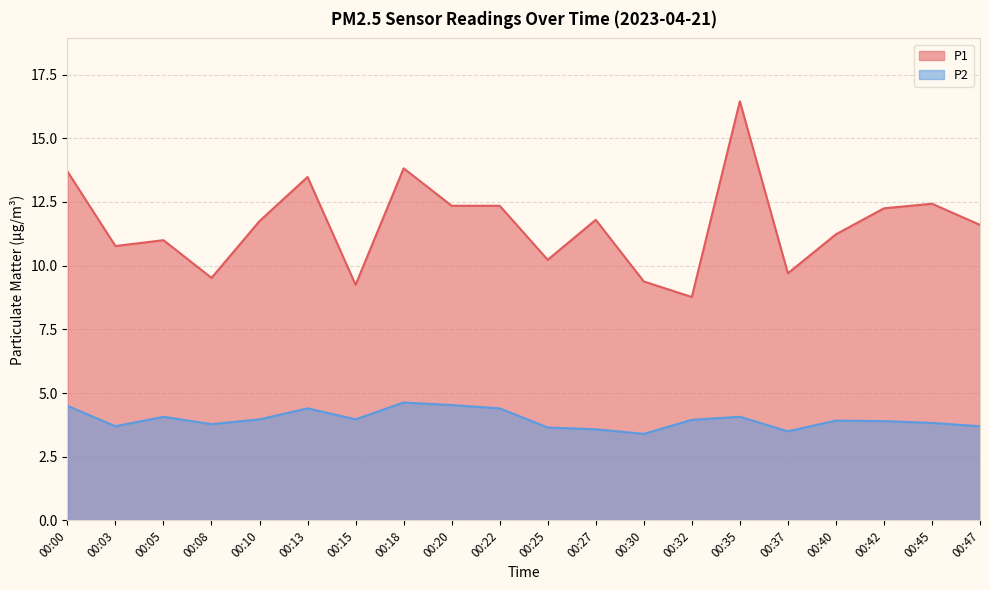

Reading right to left, what are all the values shown in this chart?

P1: 11.6	12.4	12.2	11.2	9.7	16.4	8.8	9.4	11.8	10.2	12.3	12.3	13.8	9.2	13.5	11.8	9.5	11.0	10.8	13.7
P2: 3.7	3.8	3.9	3.9	3.5	4.1	4.0	3.4	3.6	3.6	4.4	4.5	4.6	4.0	4.4	4.0	3.8	4.1	3.7	4.5